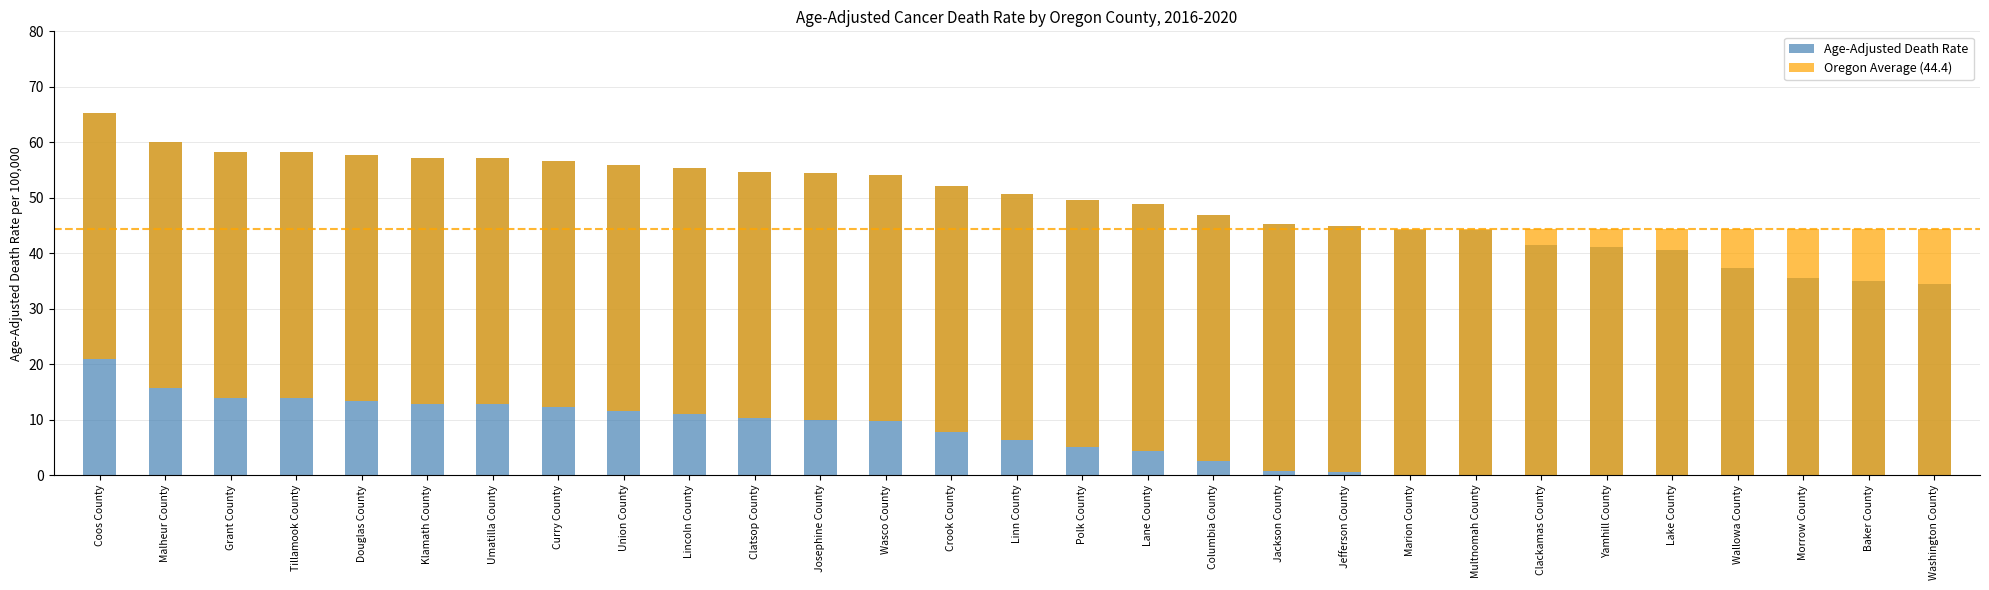

The Oregon Average (44.4) series shows 44.4 at Curry County. True or false?

True